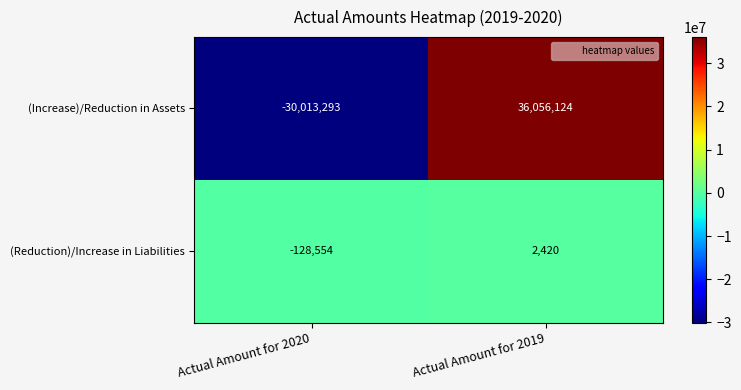

Reading left to right, list all the values displayed in this chart.

(Increase)/Reduction in Assets: Actual Amount for 2020=-30013293	Actual Amount for 2019=36056124
(Reduction)/Increase in Liabilities: Actual Amount for 2020=-128554	Actual Amount for 2019=2420